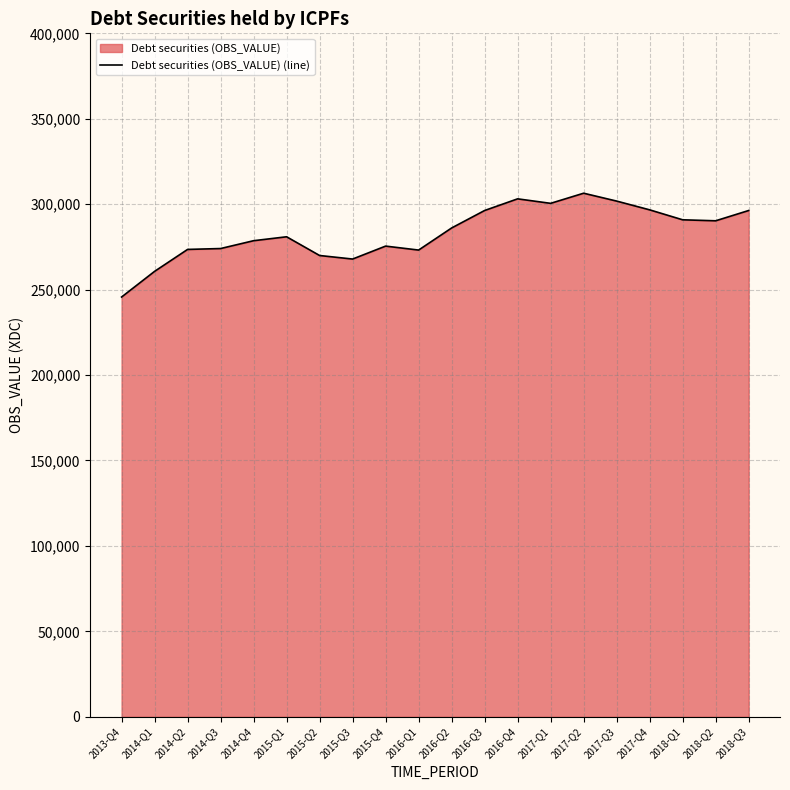

At which label does the data first exceed 286081?

2016-Q2